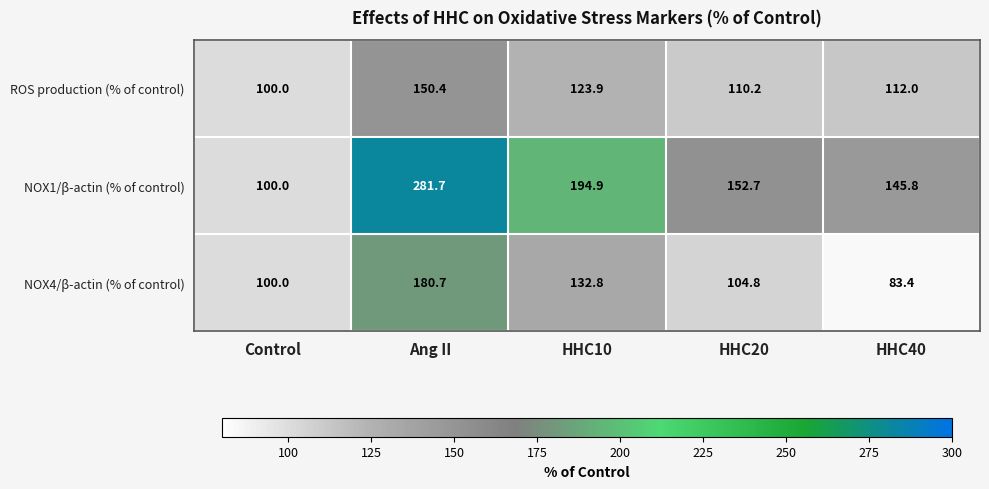

Which series has the largest total across all categories?

NOX1/β-actin (% of control)